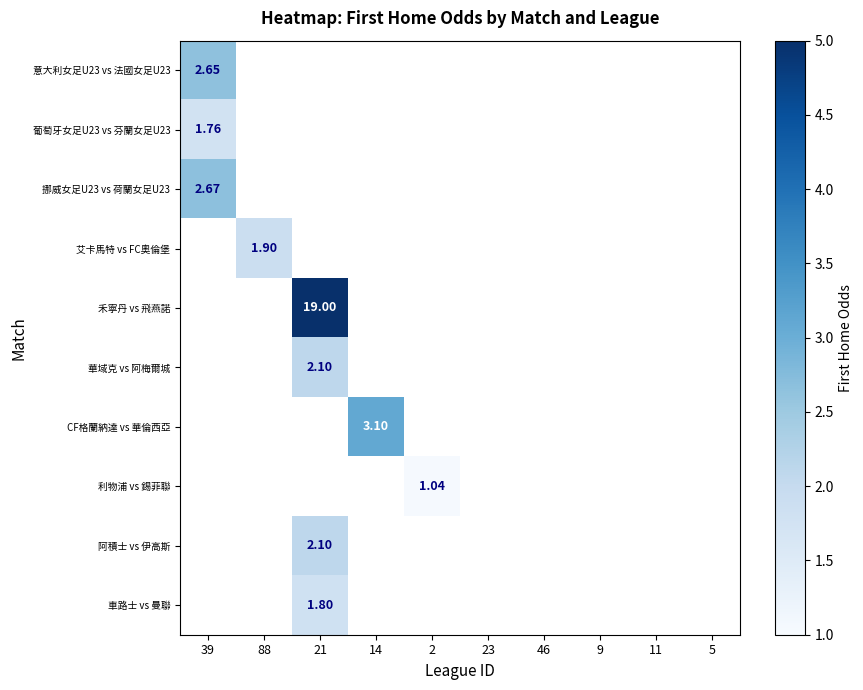

Which series has the largest range (max minus min)?

禾寧丹 vs 飛燕諾